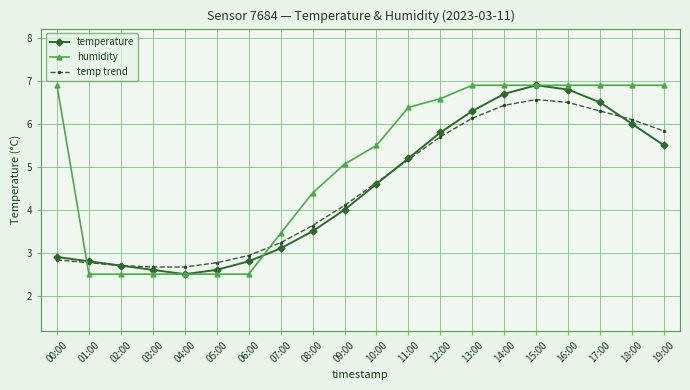

After their last crossing, which series has the higher values: temp trend or temperature?

temp trend